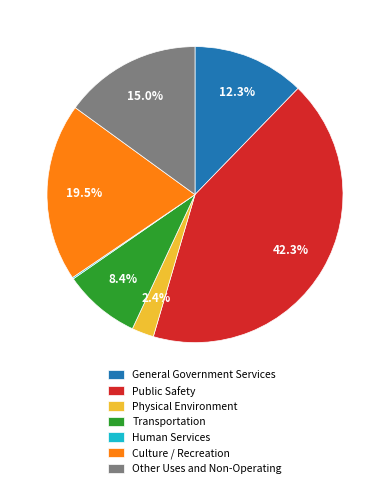

What percentage is the General Government Services slice, to the nearest percent?

12%